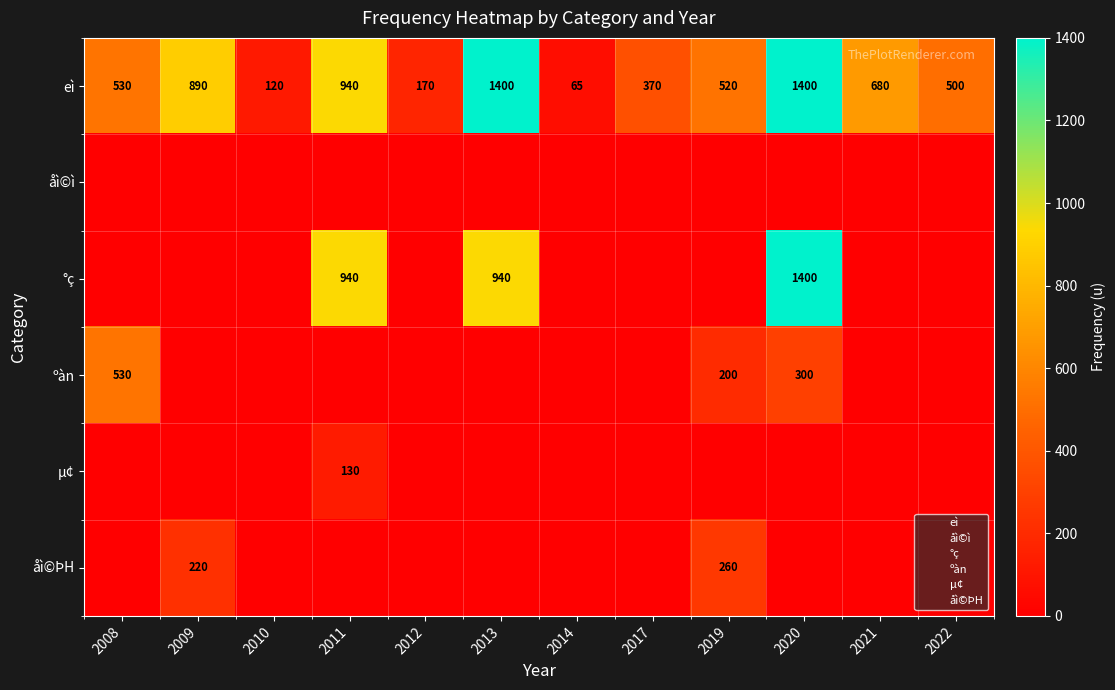

How many data points does each series have?

12